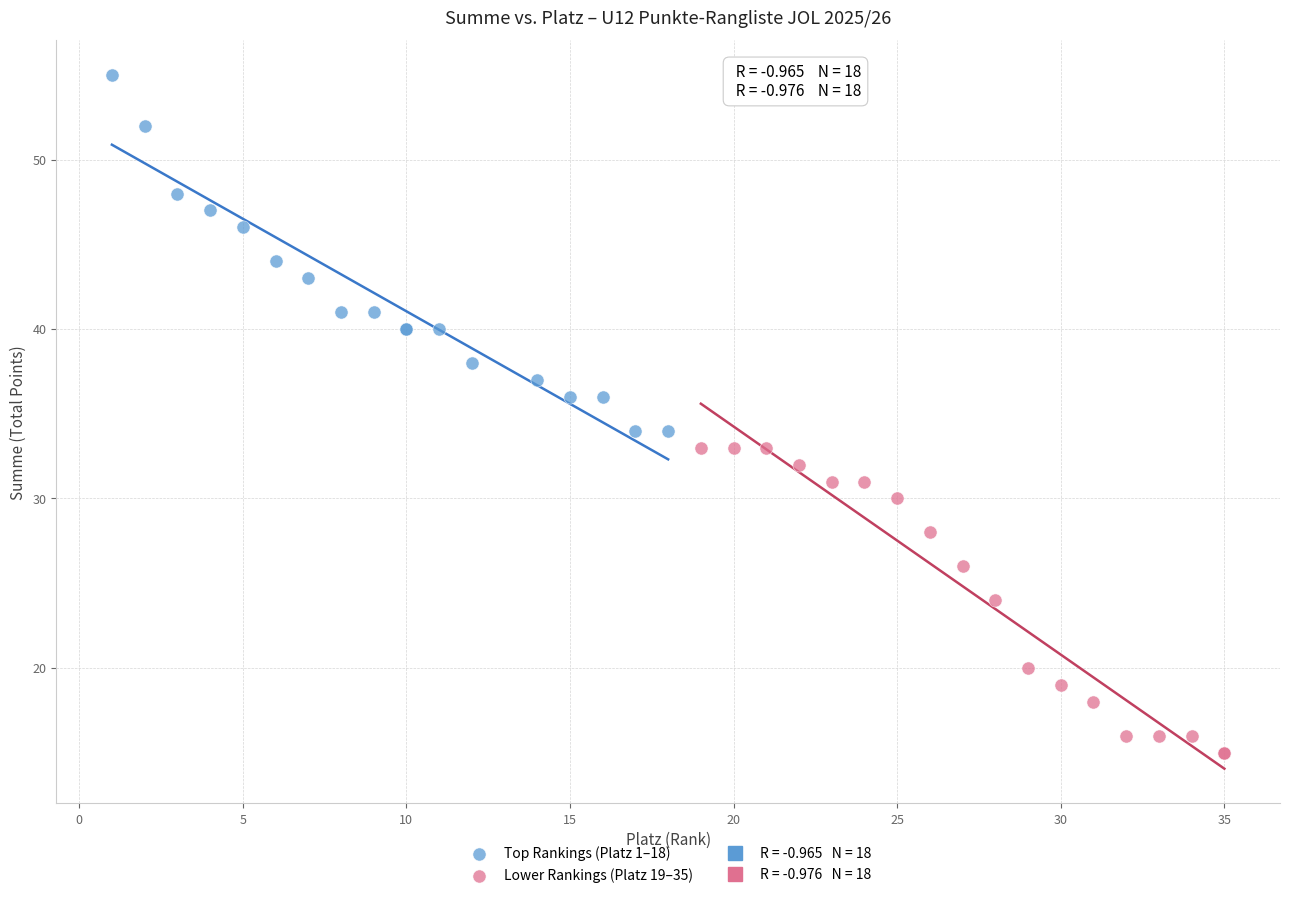

Which series contains the lowest Y value?

Lower Rankings (Platz 19–35)